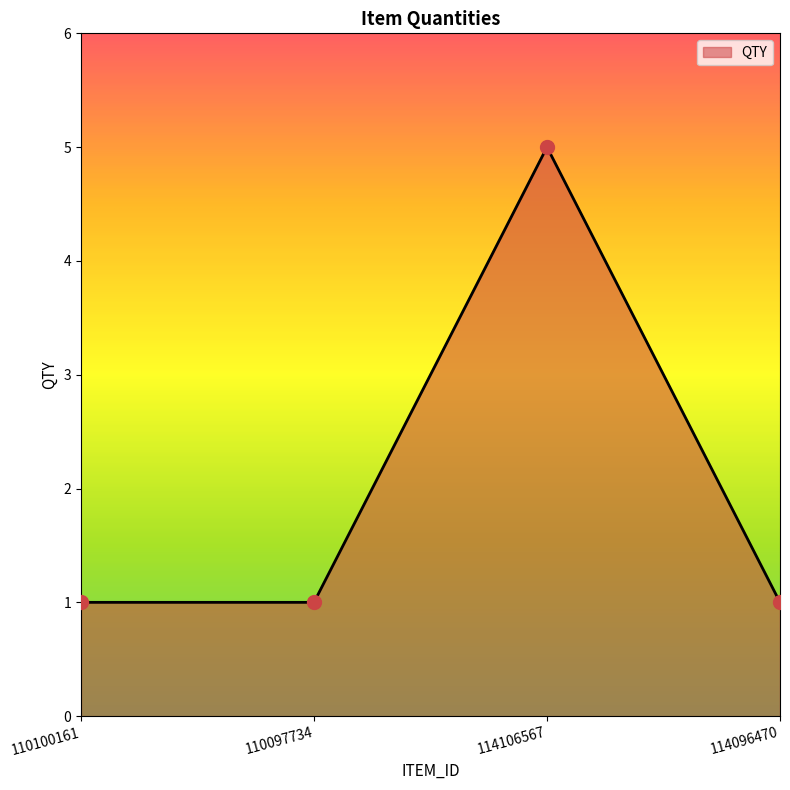

Which has a higher value, 114106567 or 114096470?

114106567